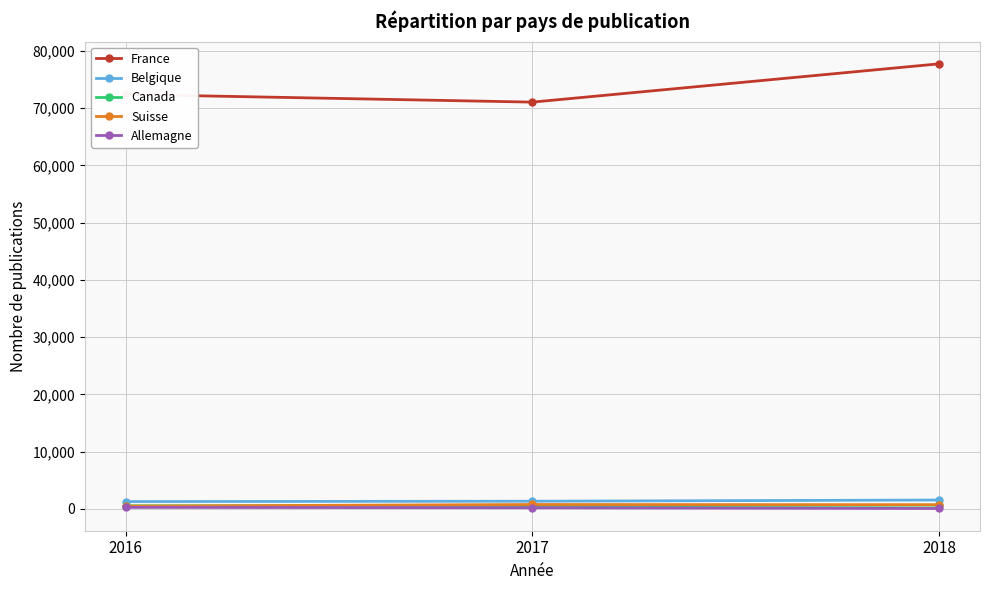

What is the sum of all Allemagne values?

578